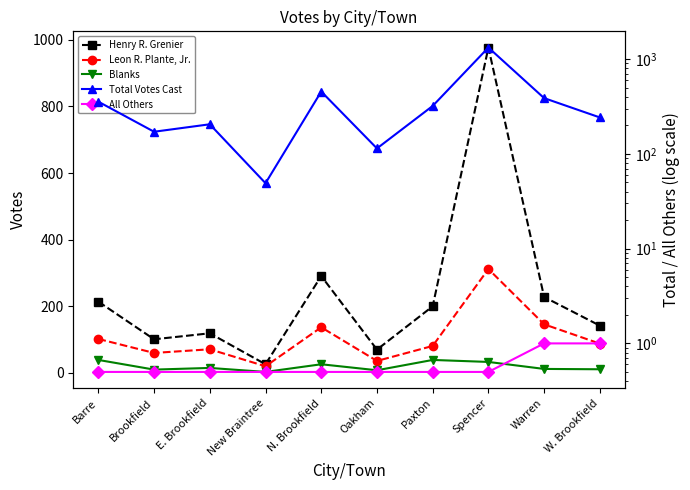

What is the label of the 9th point from the right?

Brookfield